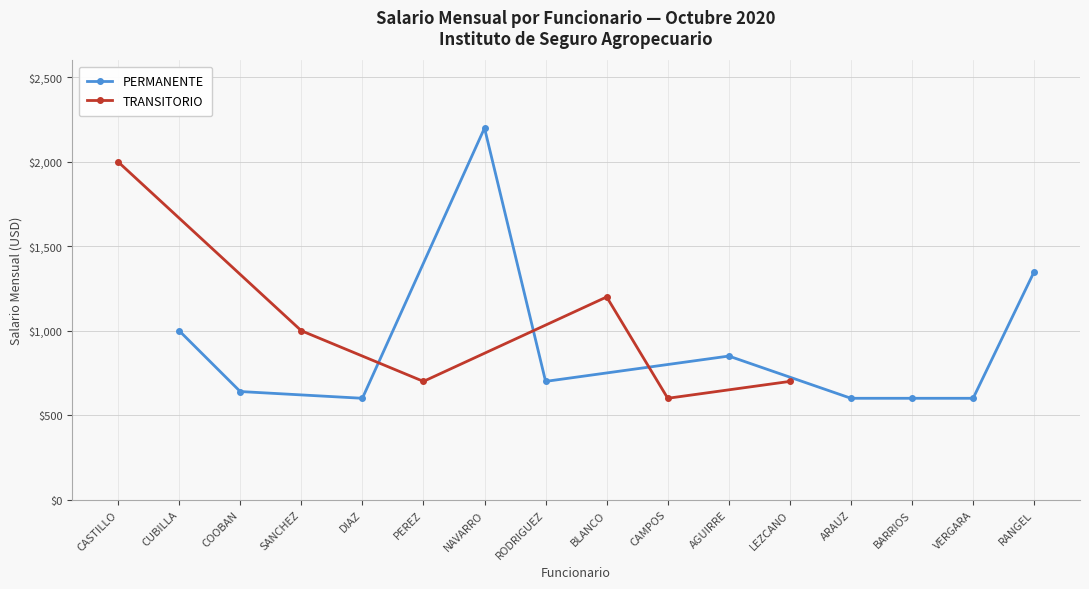

The value of TRANSITORIO at LEZCANO is 1086. True or false?

False